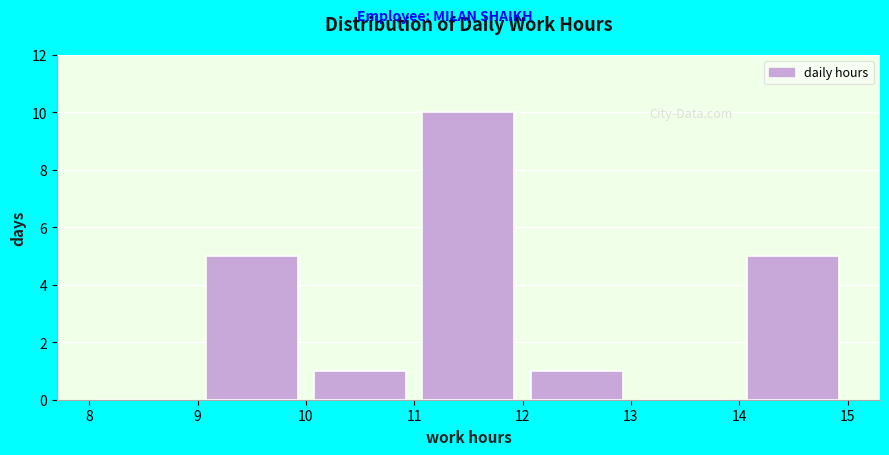

Which range on the x-axis has the tallest bar?

11 to 12